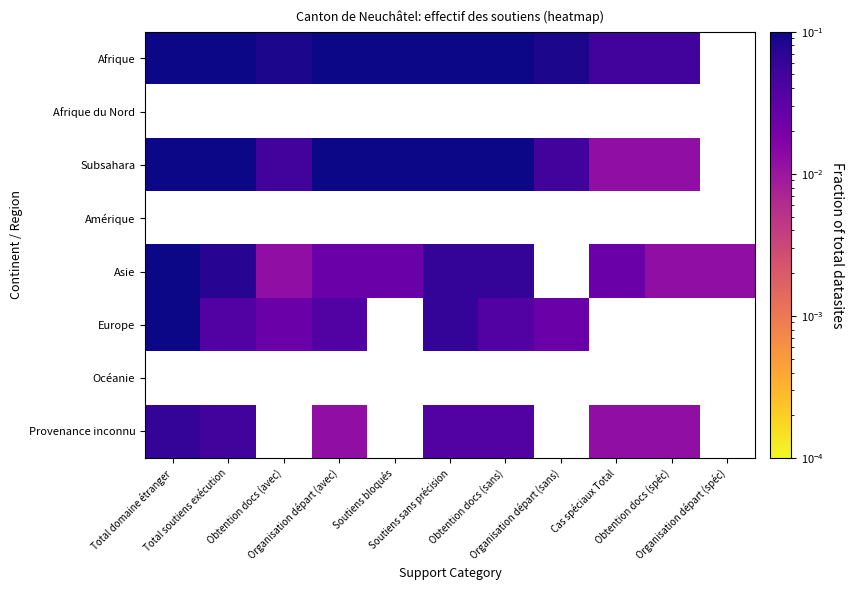

What is the greatest value displayed?

1.0